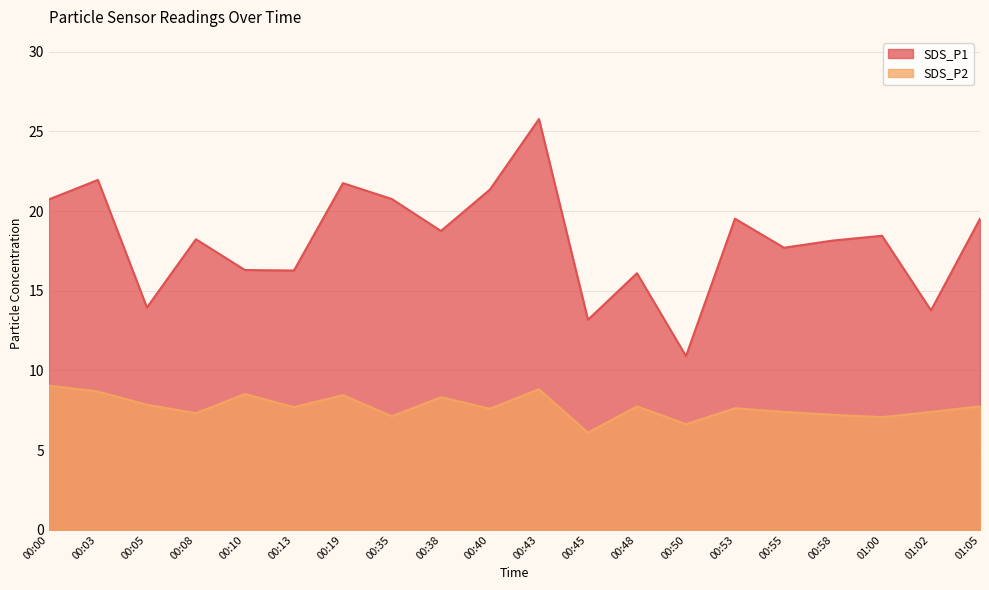

How many values in the SDS_P1 series are below 18?

8